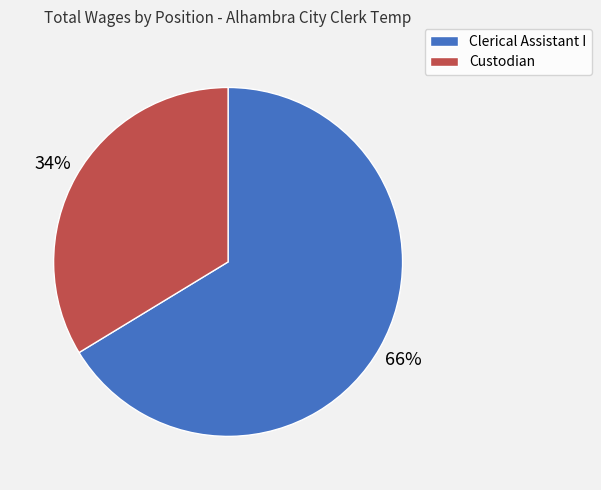

Approximately how many times larger is the value at Custodian compared to Clerical Assistant I?

0.5